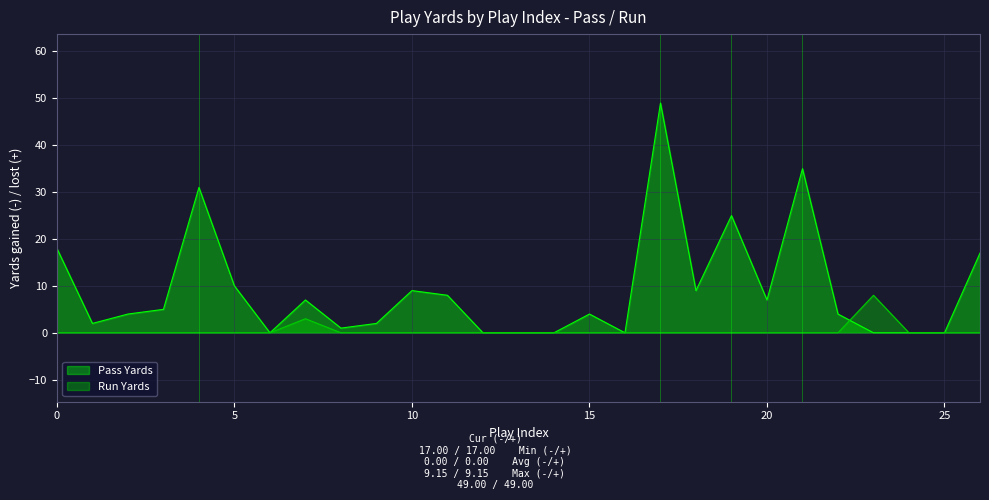

How many intersections are there between Run Yards and Pass Yards?

1